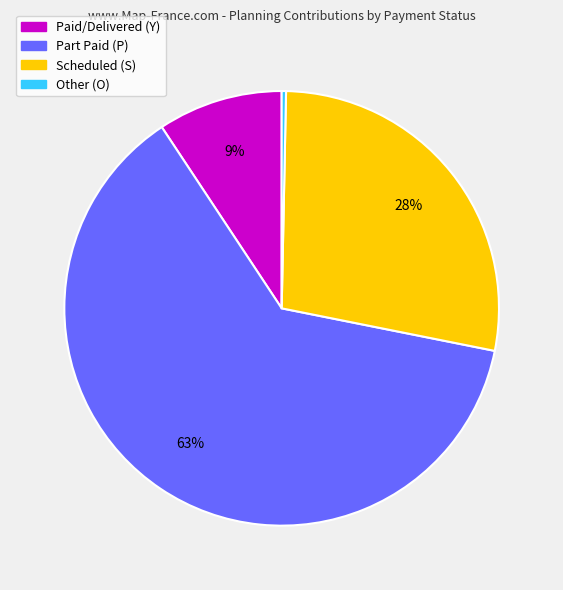

To the nearest percent, what is the average slice percentage?

25%